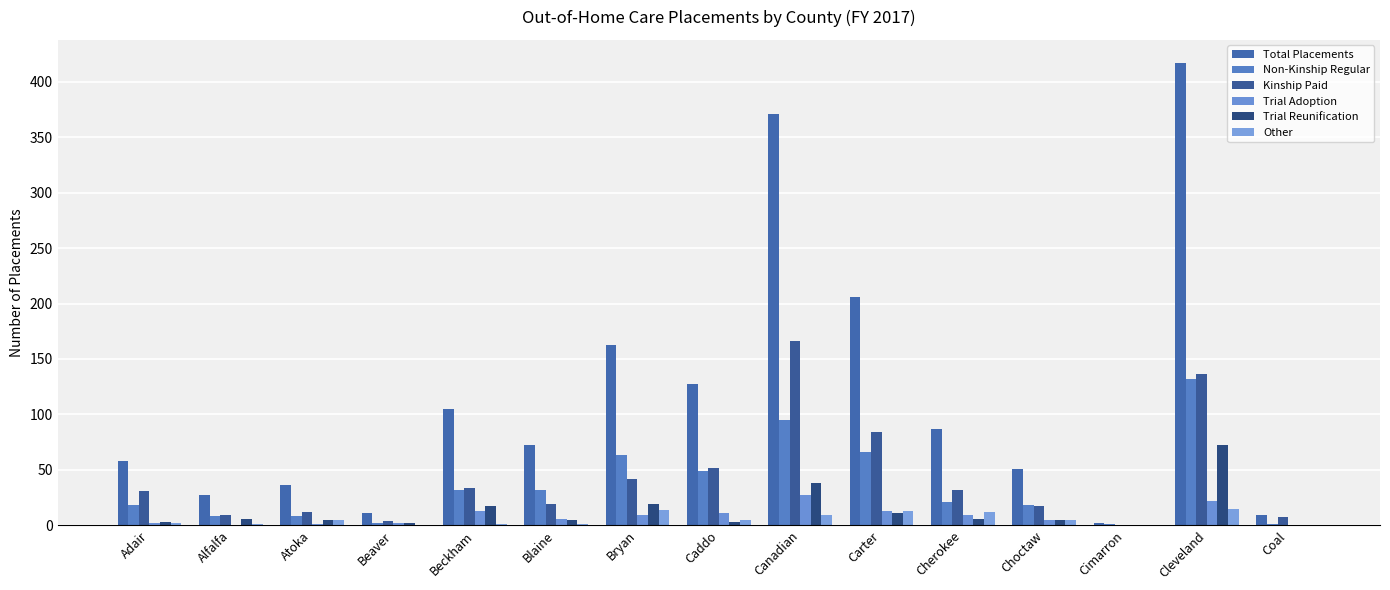

What is the label of the 7th bar from the right?

Canadian